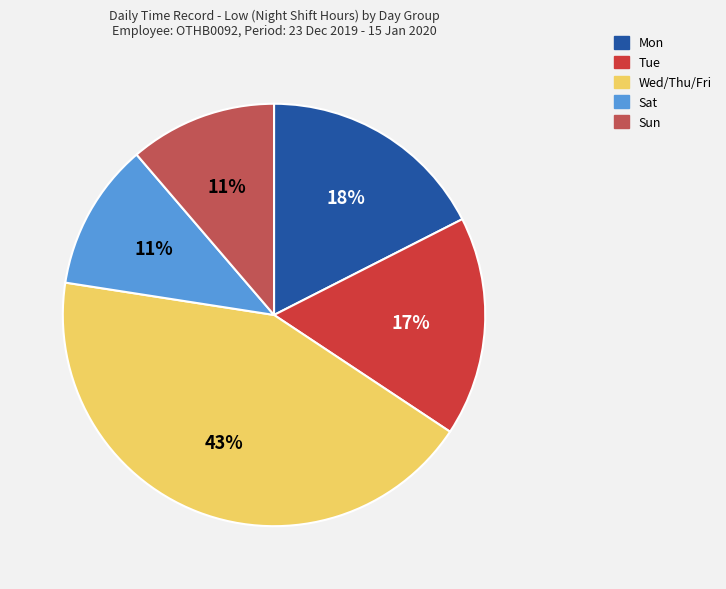

How many segments does this pie chart have?

5